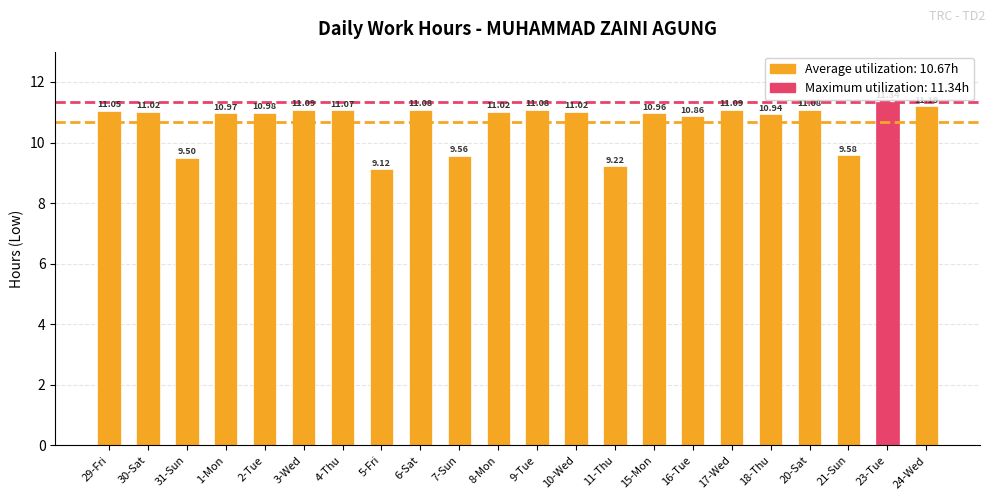

At which label does the data first exceed 11?

29-Fri